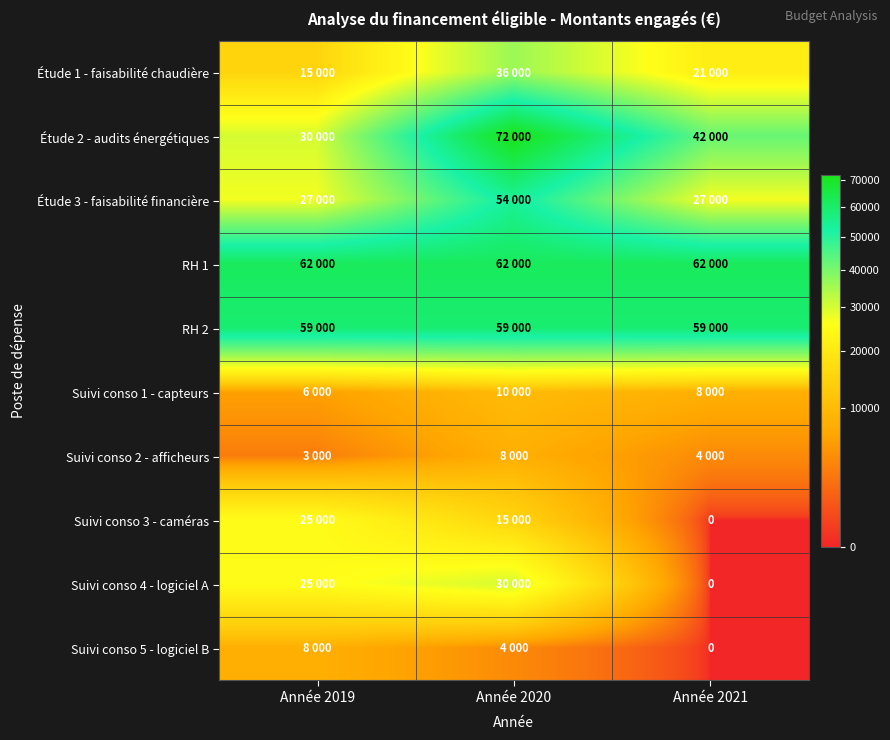

At how many categories does at least one series exceed 2992?

3